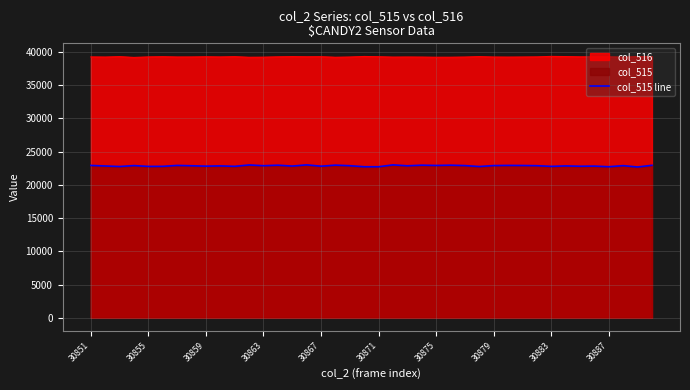

What is the average value?

22849